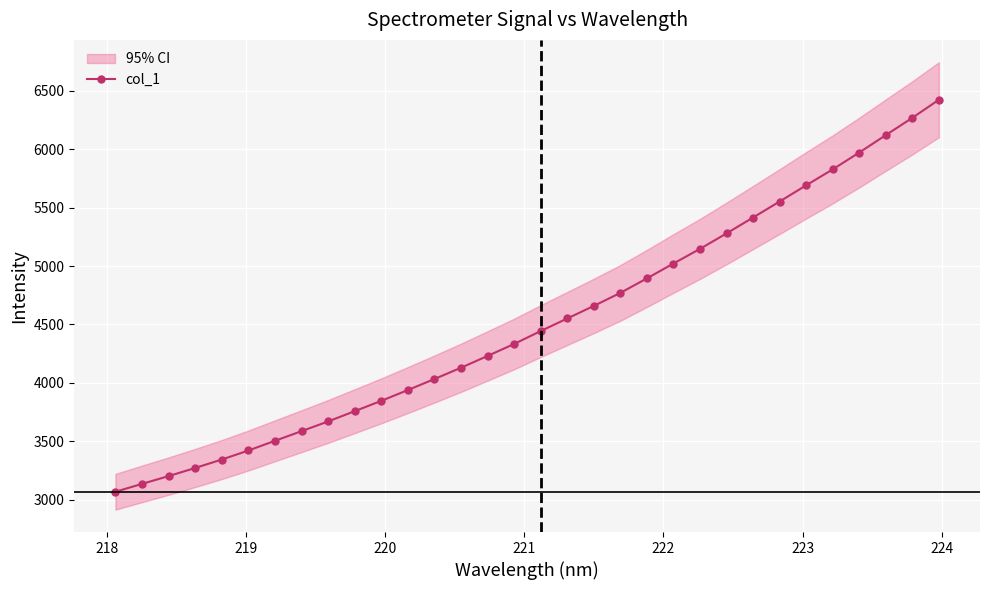

How many lines are shown in the chart?

1